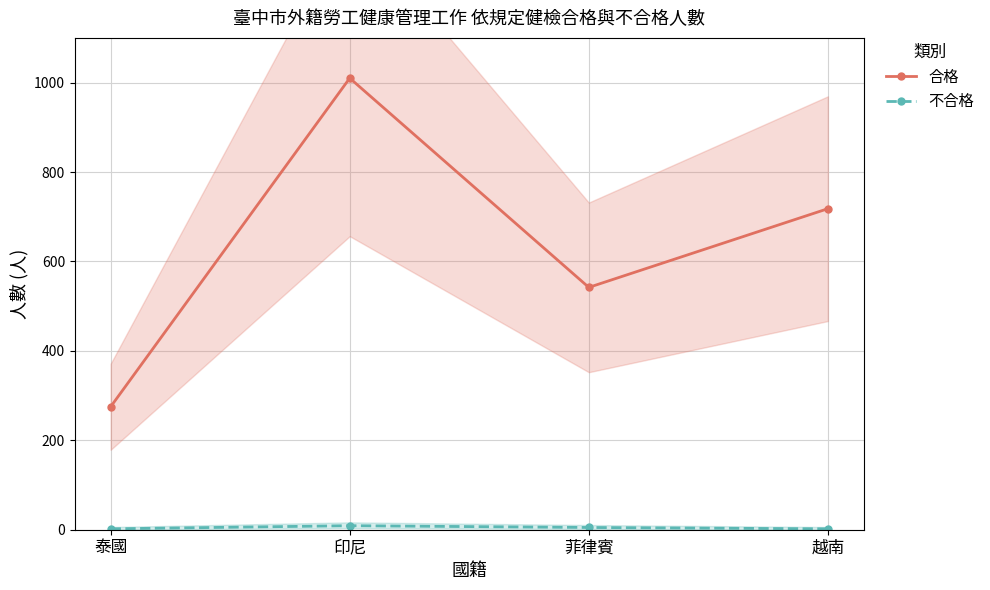

What is the value of the 合格 point at the 2nd from the left?

1010